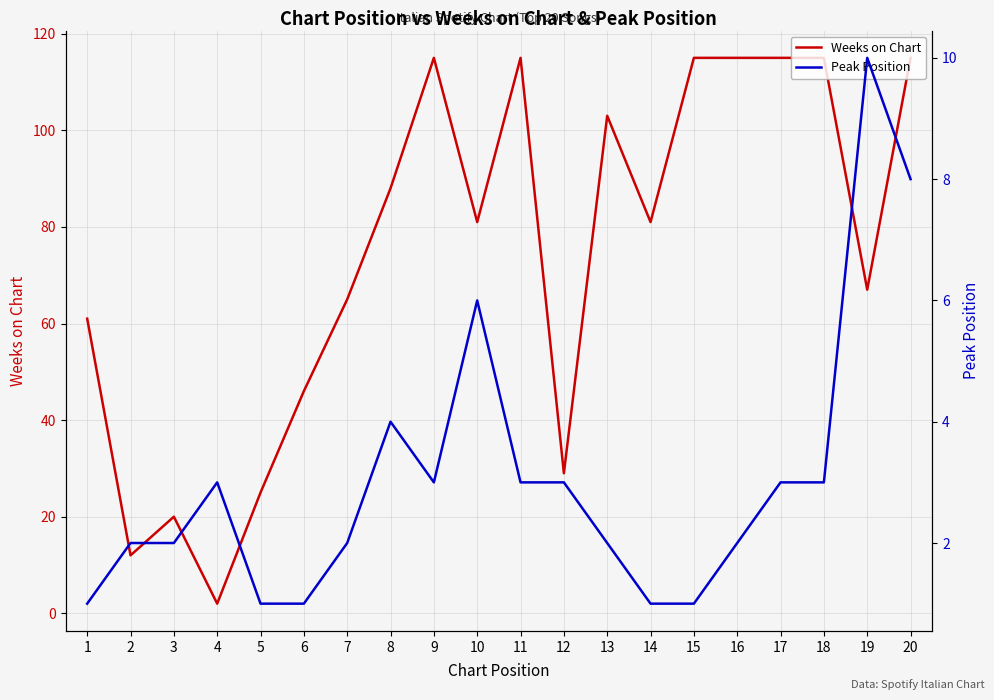

The value of Weeks on Chart at 17 is 115. True or false?

True